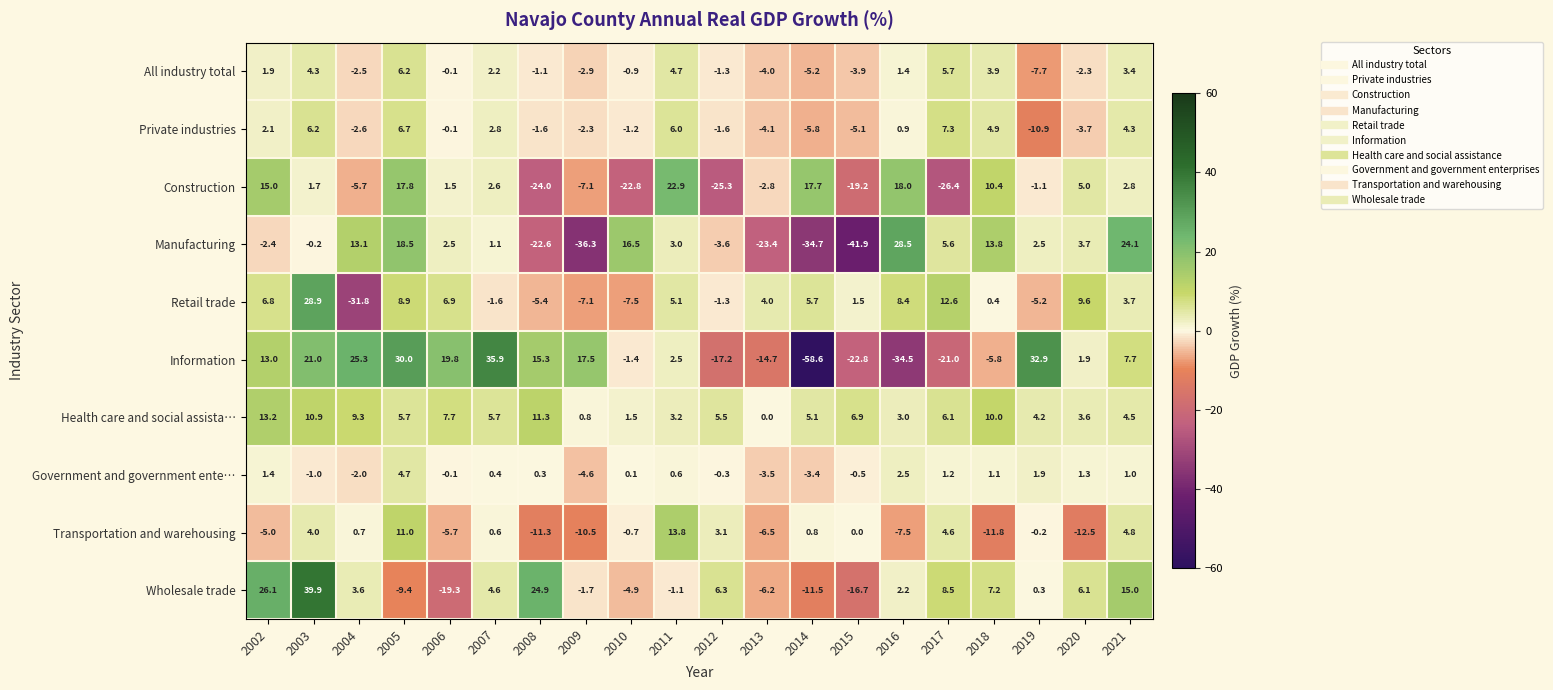

At which category does the chart reach its peak across all series?

2003